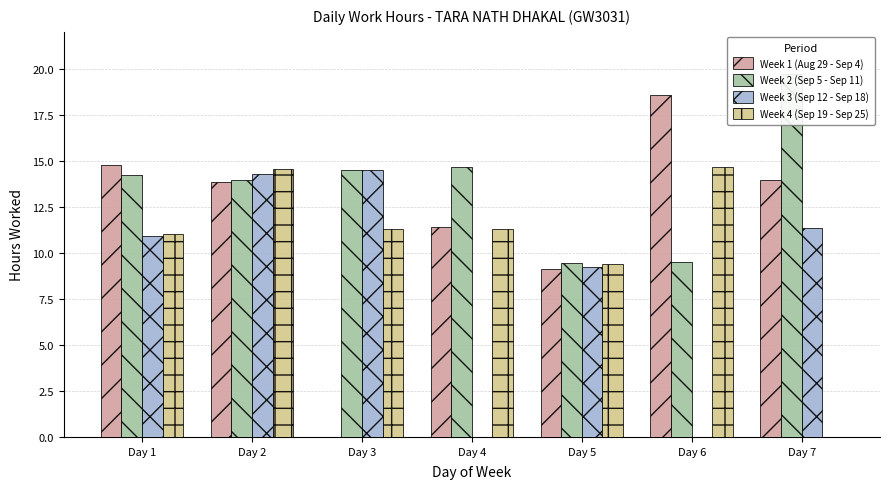

What is the difference between the second highest and second lowest values in the Week 3 (Sep 12 - Sep 18) series?

14.3